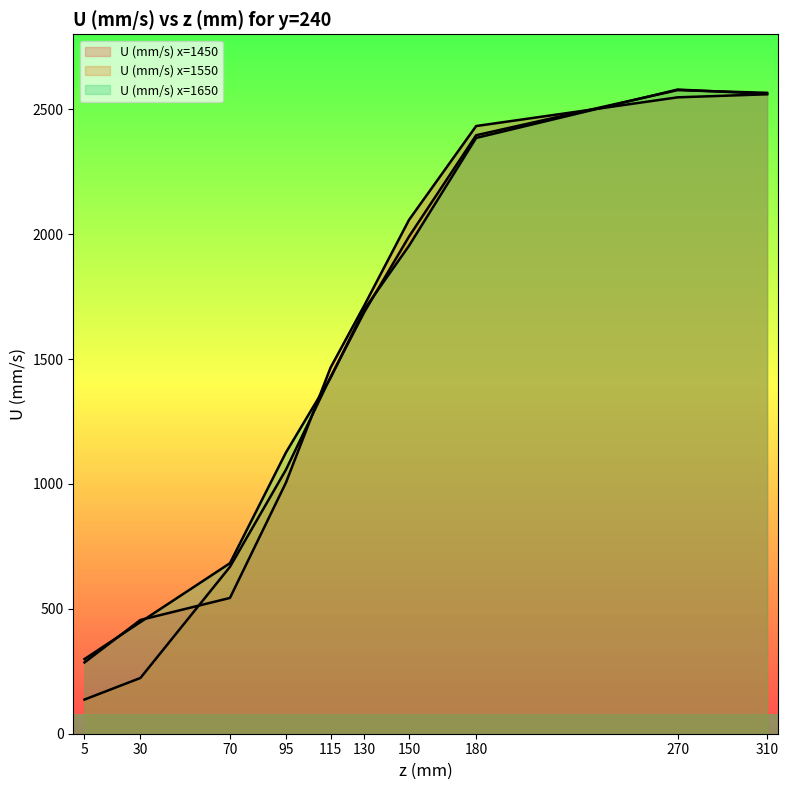

What is the minimum value for U (mm/s) x=1550?

136.7